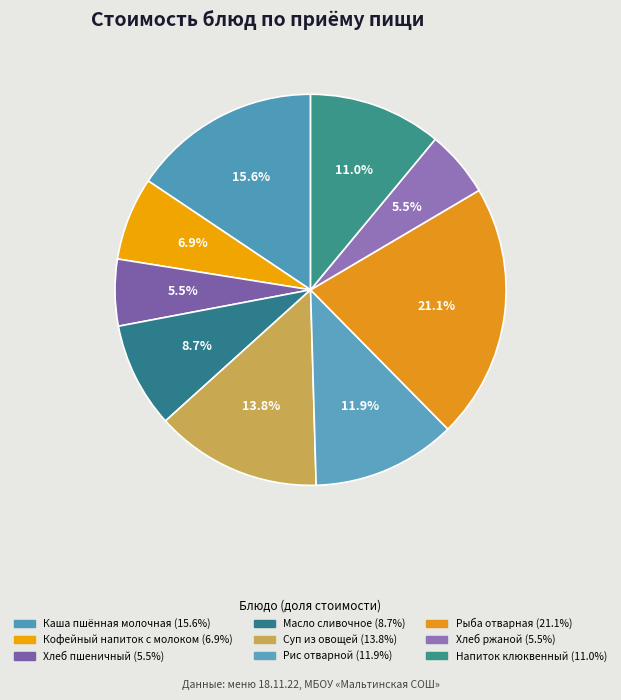

How many segments does this pie chart have?

9